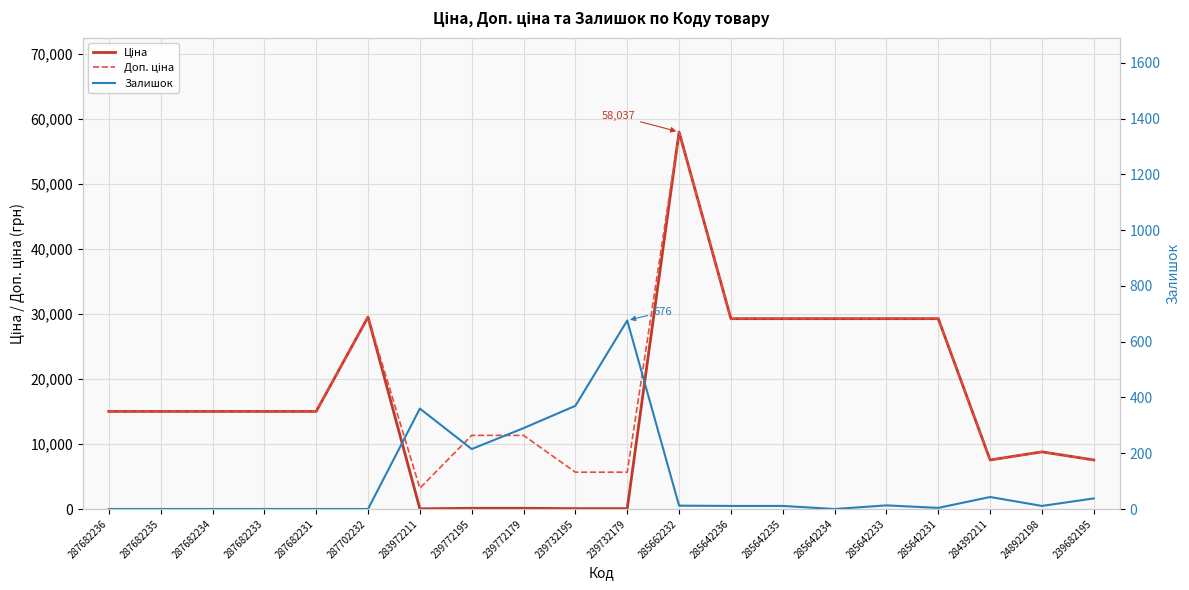

How many lines are shown in the chart?

3